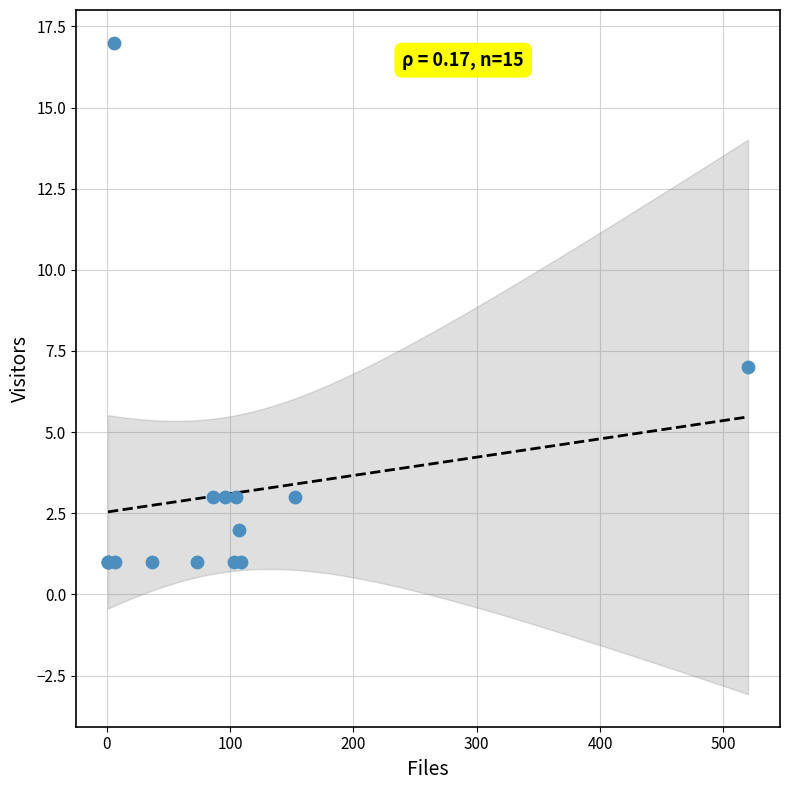

What Y value in the scatter plot is closest to 9?

7